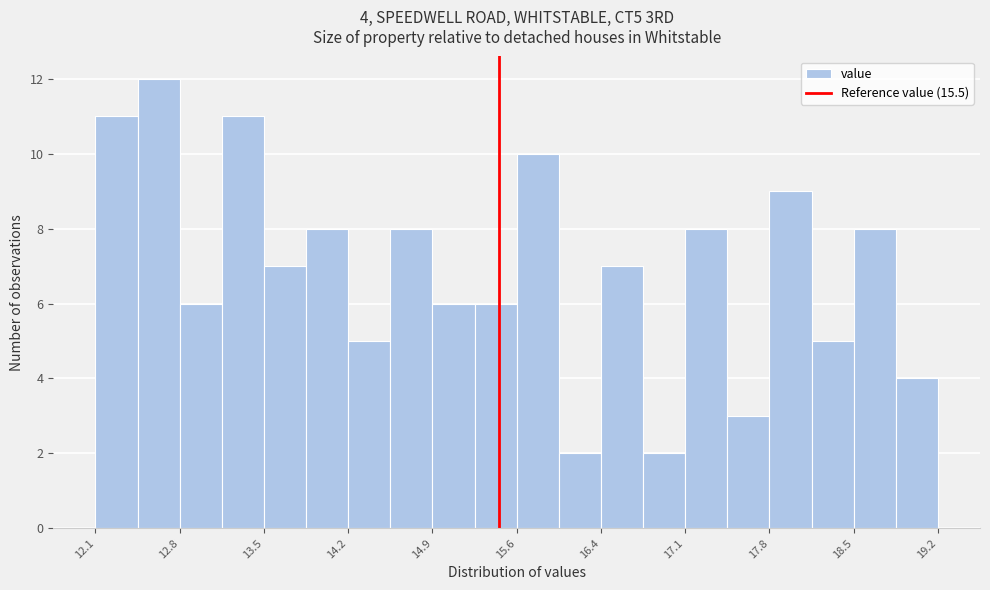

Around what value on the x-axis is the tallest bar? Give the approximate position of its centre, as read against the axis.

12.6